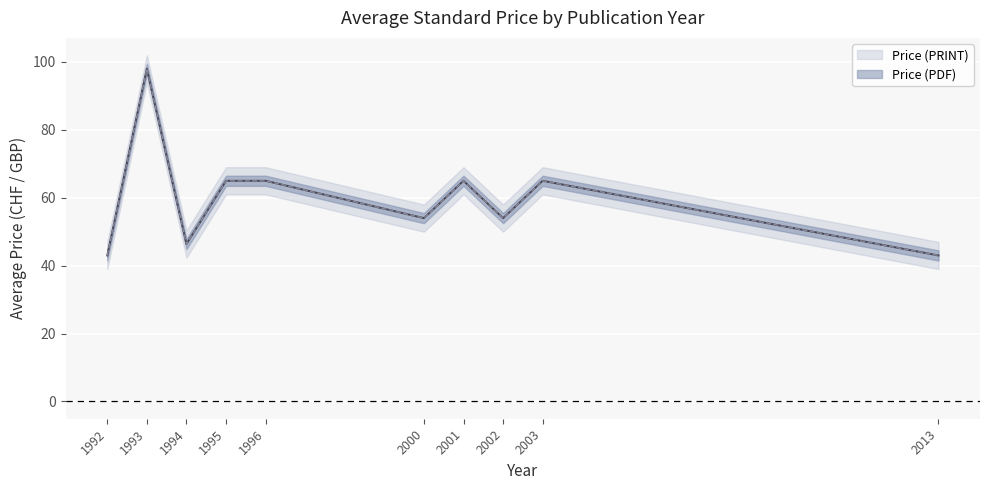

Reading left to right, list all the values displayed in this chart.

Price (PDF): 1992=43.0	1993=98.0	1994=46.4	1995=65.0	1996=65.0	2000=54.0	2001=65.0	2002=54.0	2003=65.0	2013=43.0
Price (PRINT): 1992=43.0	1993=98.0	1994=46.4	1995=65.0	1996=65.0	2000=54.0	2001=65.0	2002=54.0	2003=65.0	2013=43.0